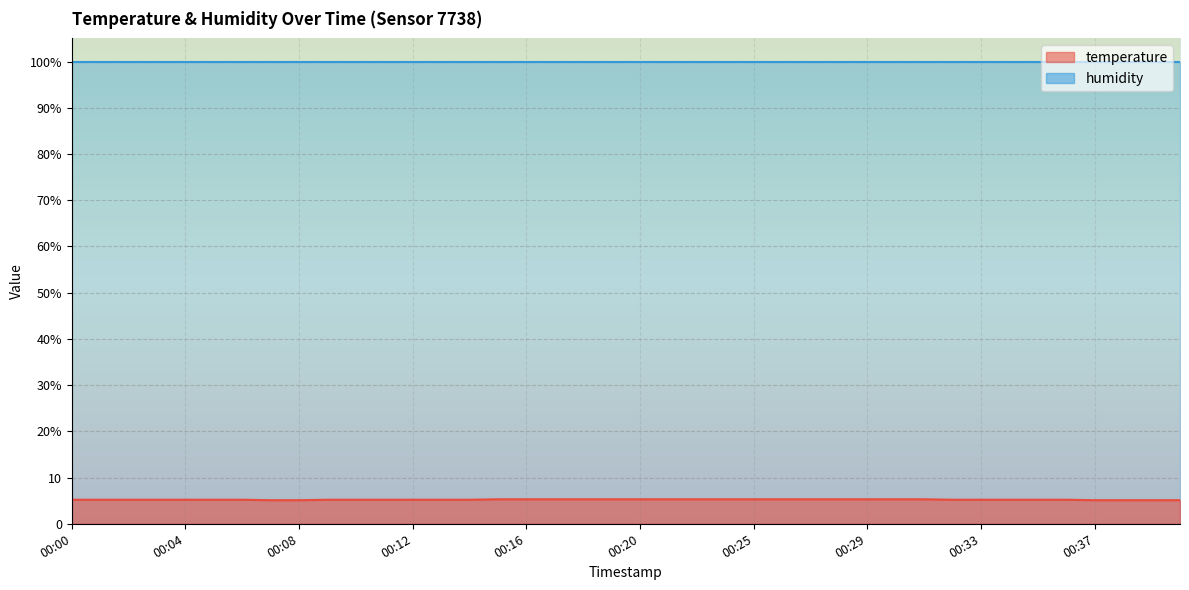

How many values are between 5 and 6?

40